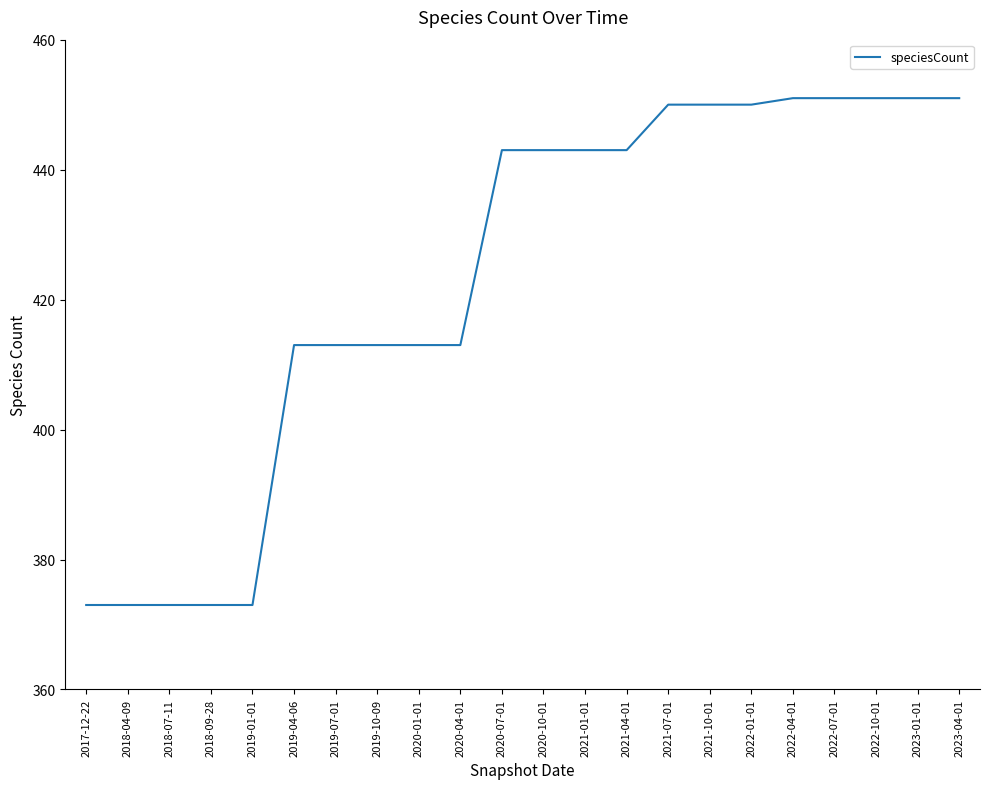

What is the greatest value displayed?

451